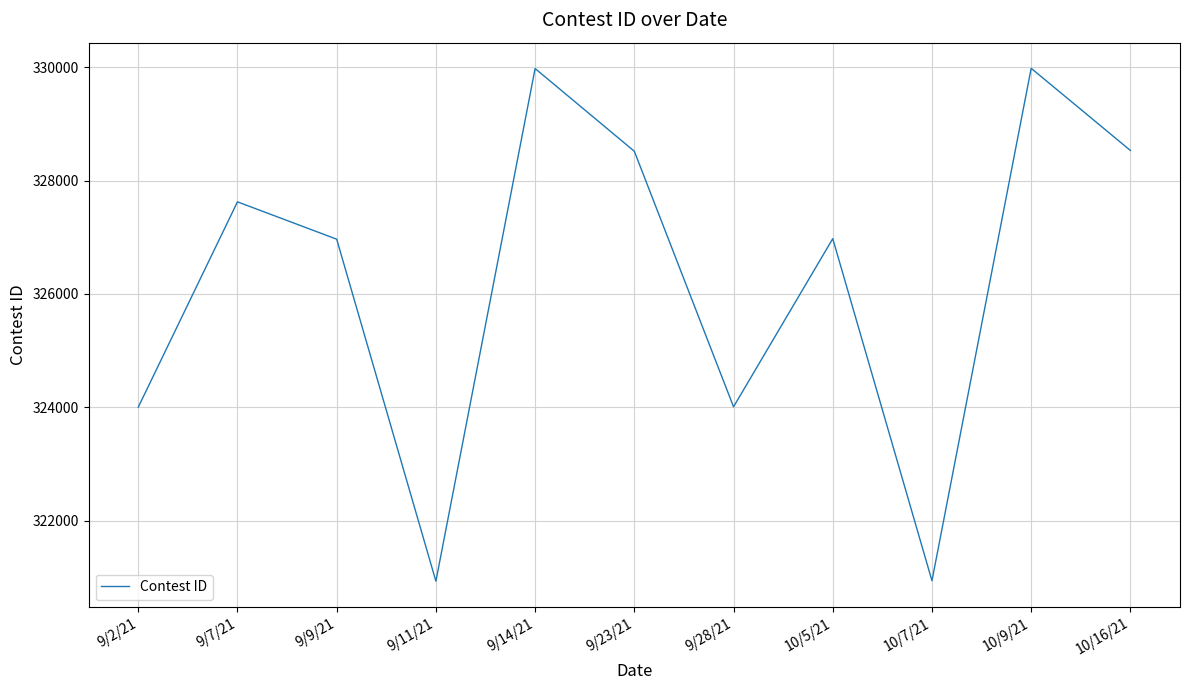

What position from the left is 9/9/21?

3